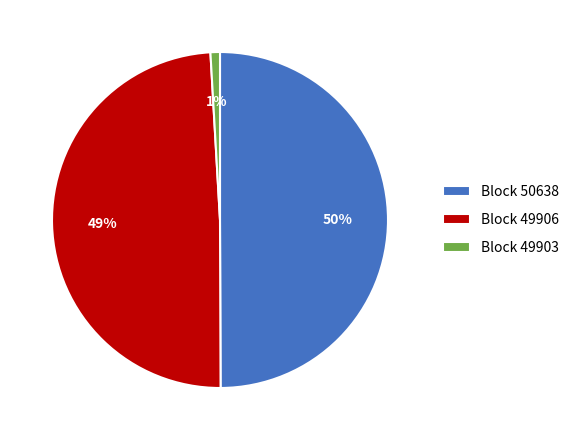

The Block 50638 slice represents 60% of the pie. True or false?

False